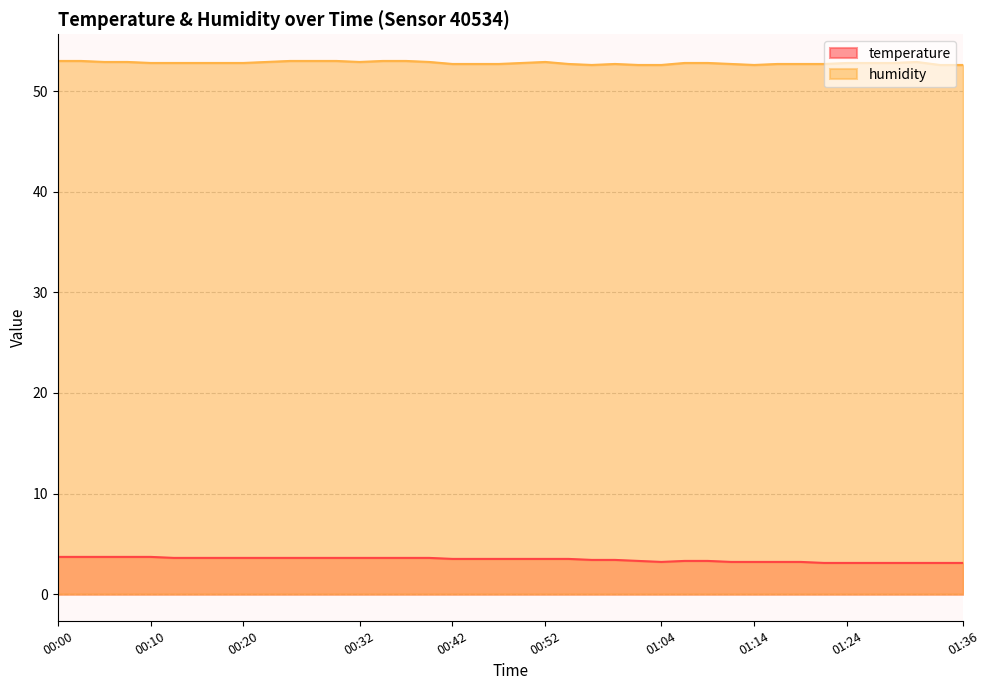

At which category is the sum across all series the highest?

00:00